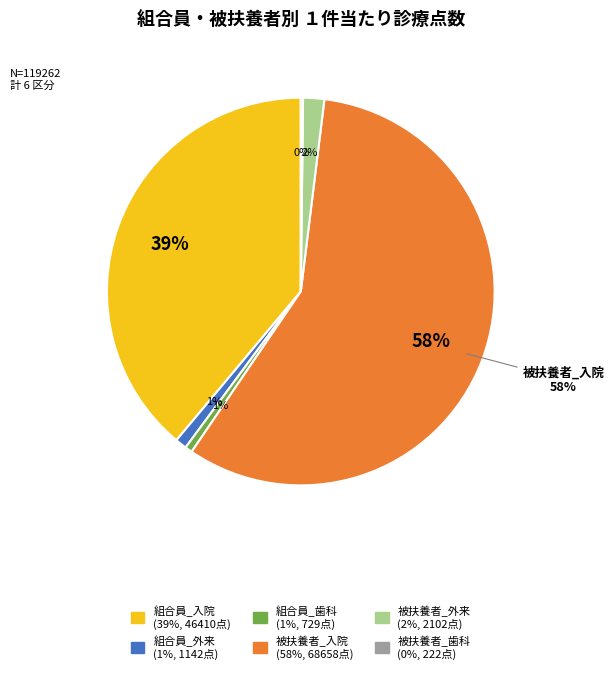

How many segments does this pie chart have?

6